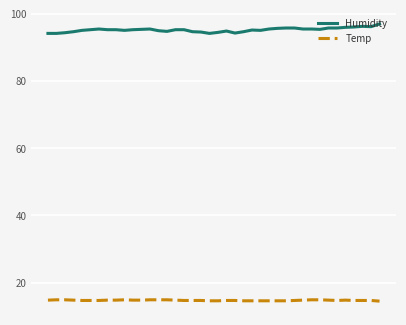

True or false: Temp and Humidity cross at least once.

False